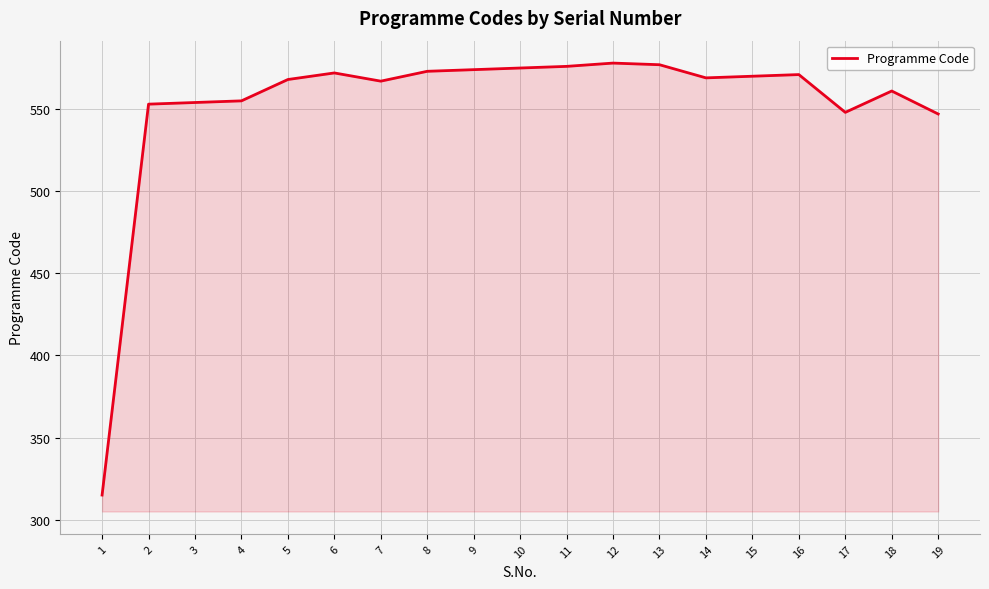

What is the difference between the second highest and minimum values?

262